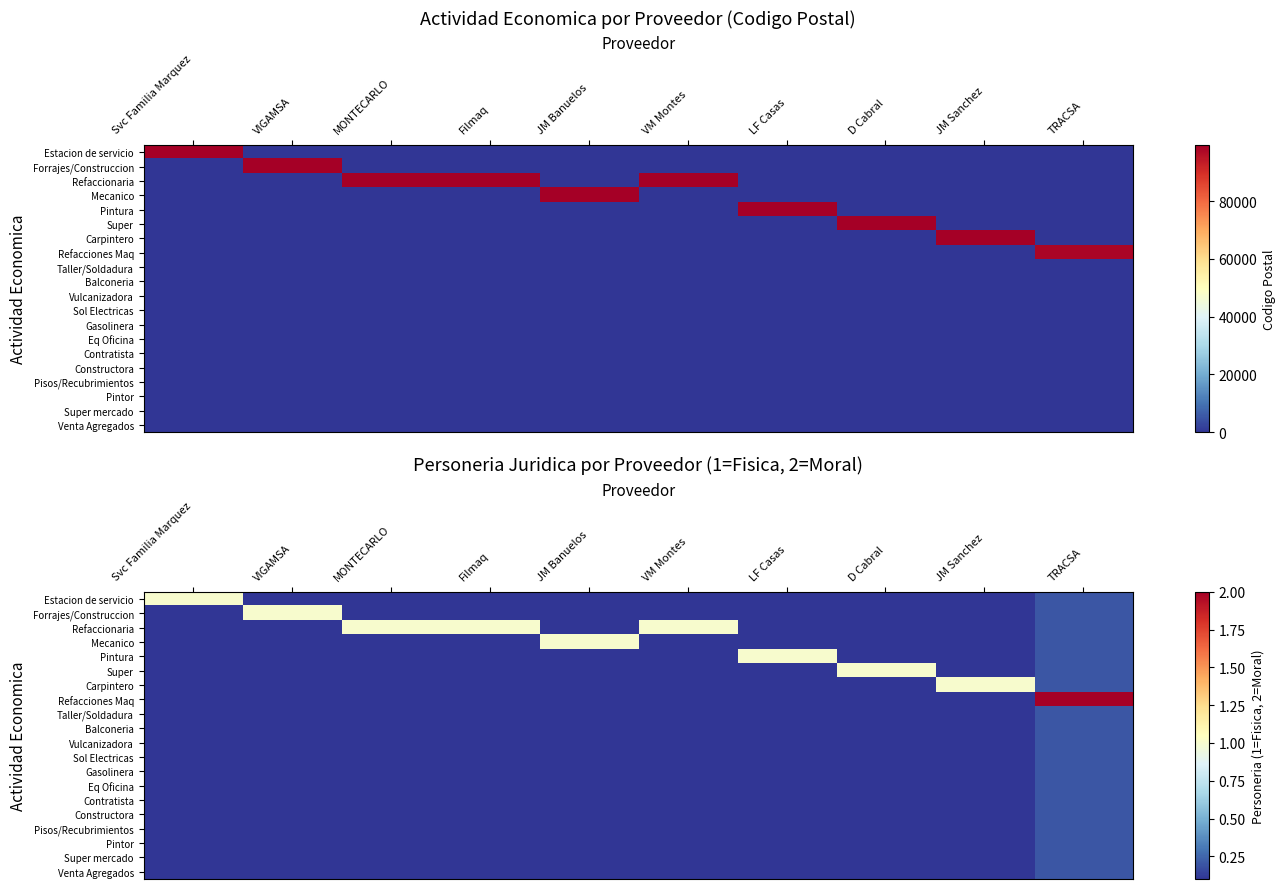

At which label does Estacion de servicio reach its peak?

Svc Familia Marquez